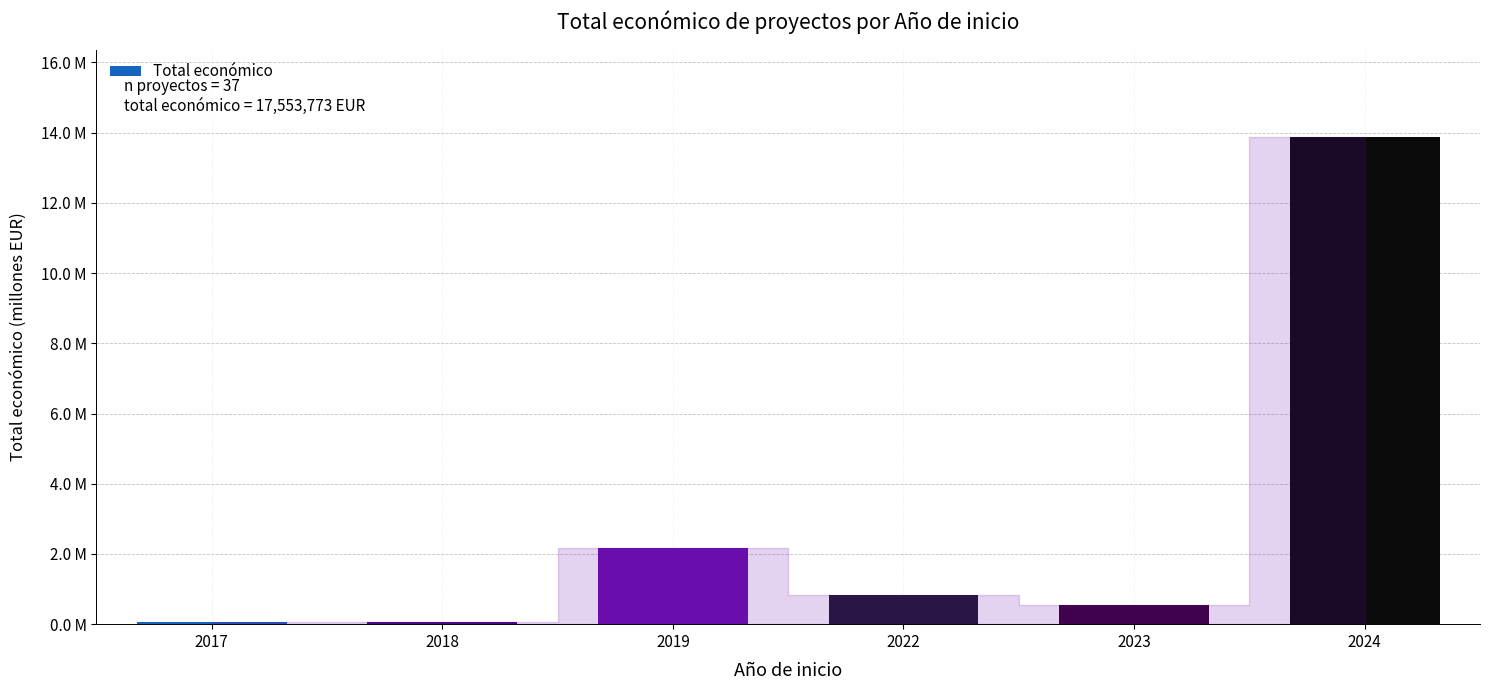

How many categories are shown in the chart?

6